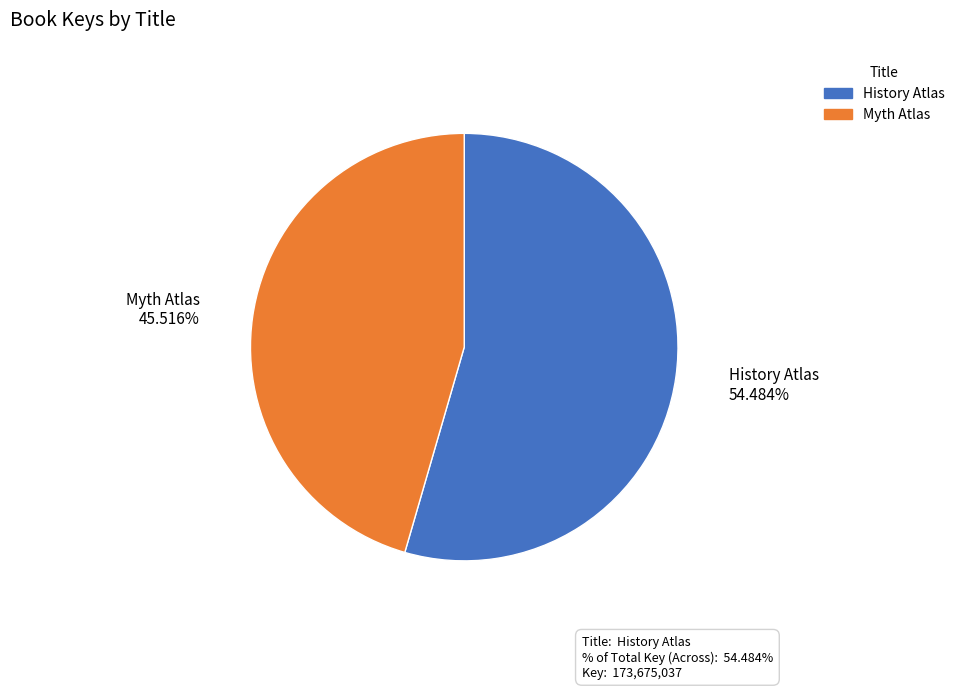

Is it true that History Atlas is 54% of the pie?

True